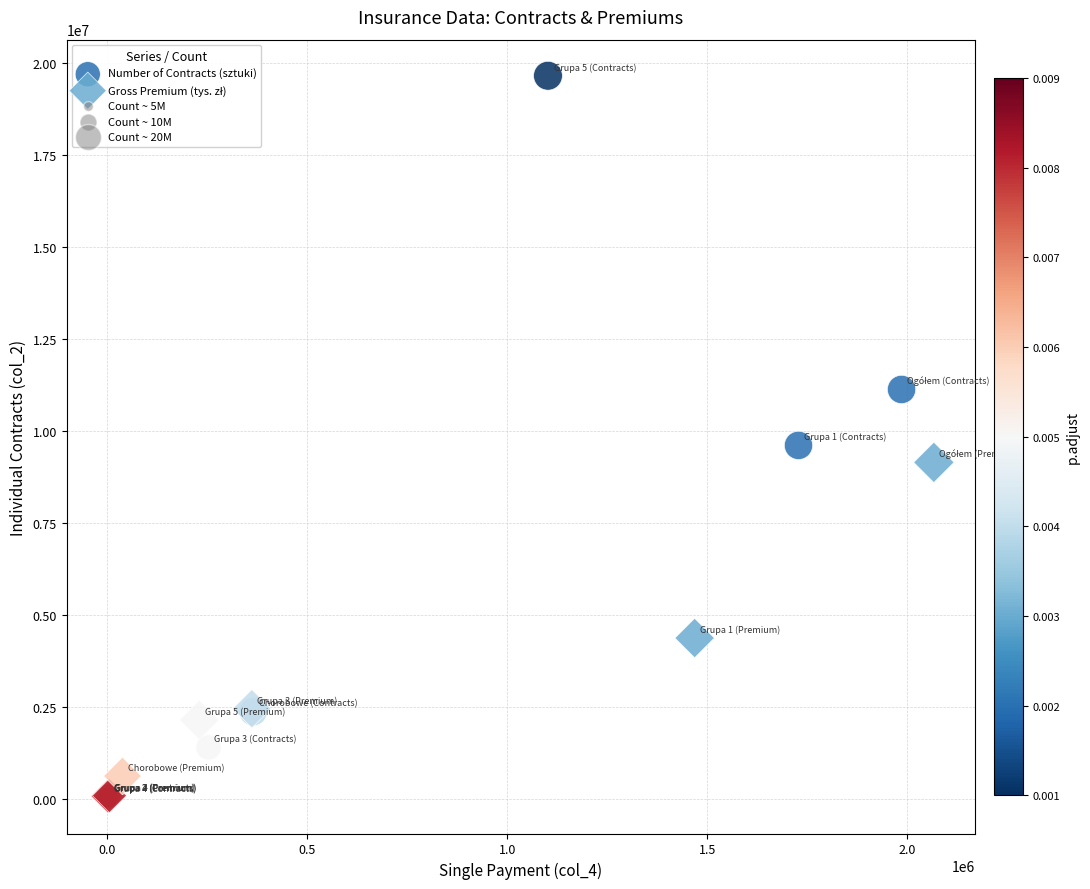

Which series reaches the maximum Y coordinate?

Number of Contracts (sztuki)